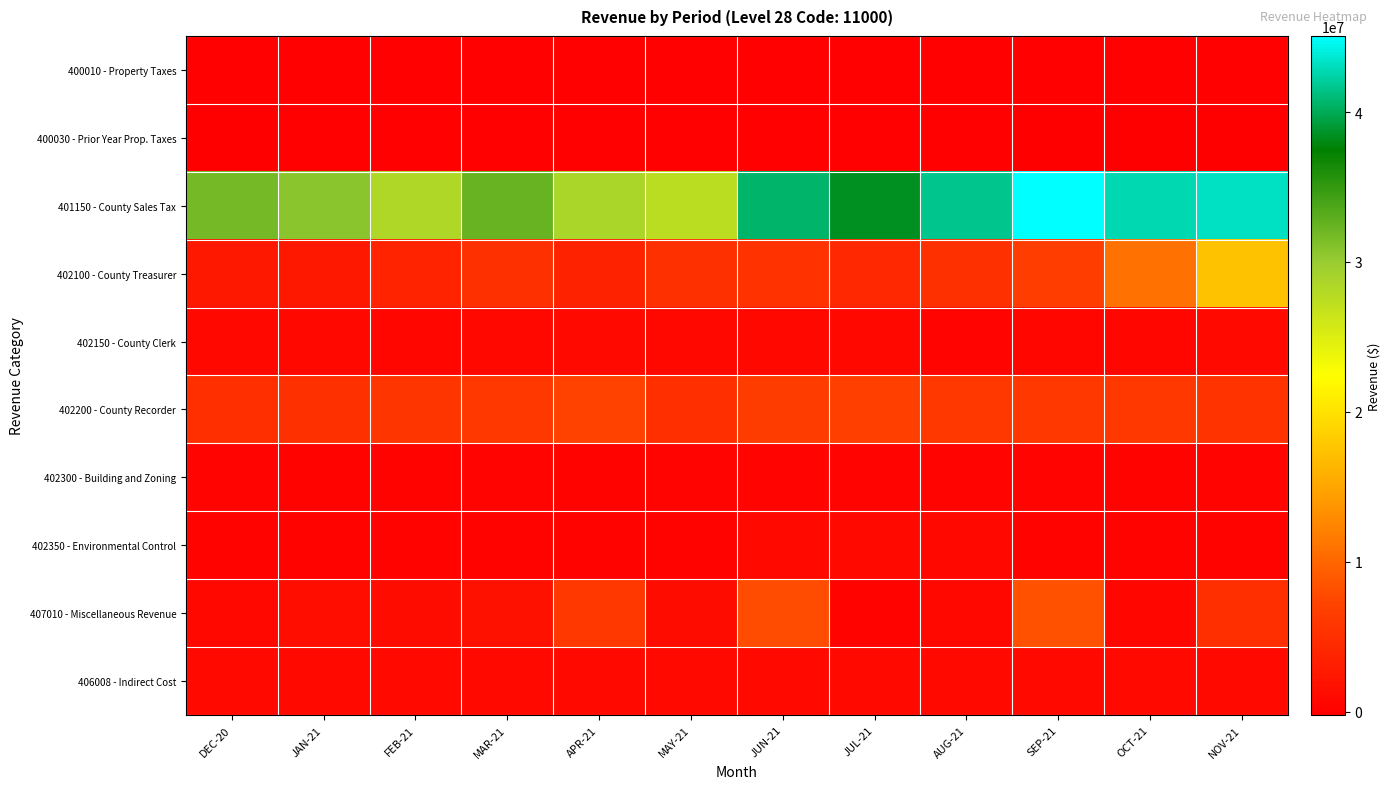

At how many categories does at least one series exceed 39438077?

5